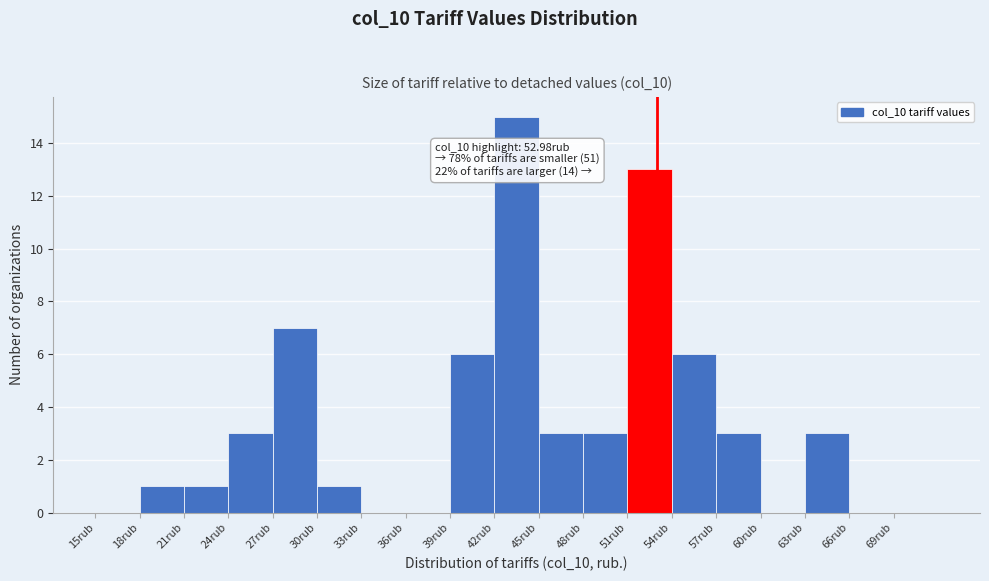

Which range on the x-axis has the tallest bar?

42 to 45